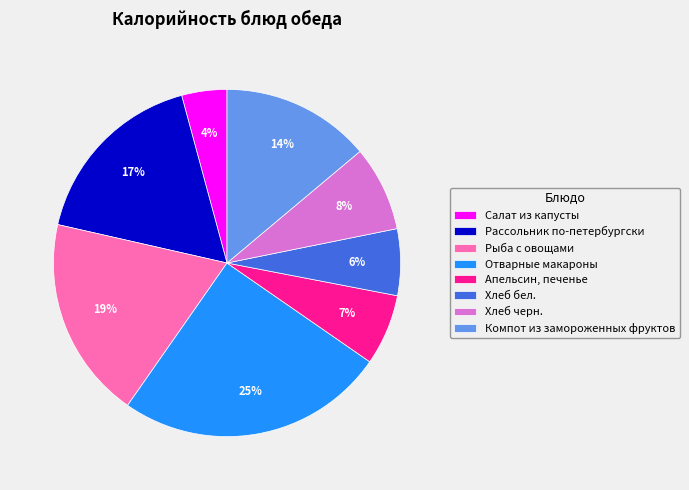

What is the ratio of the value at Хлеб черн. to the value at Рыба с овощами?

0.4